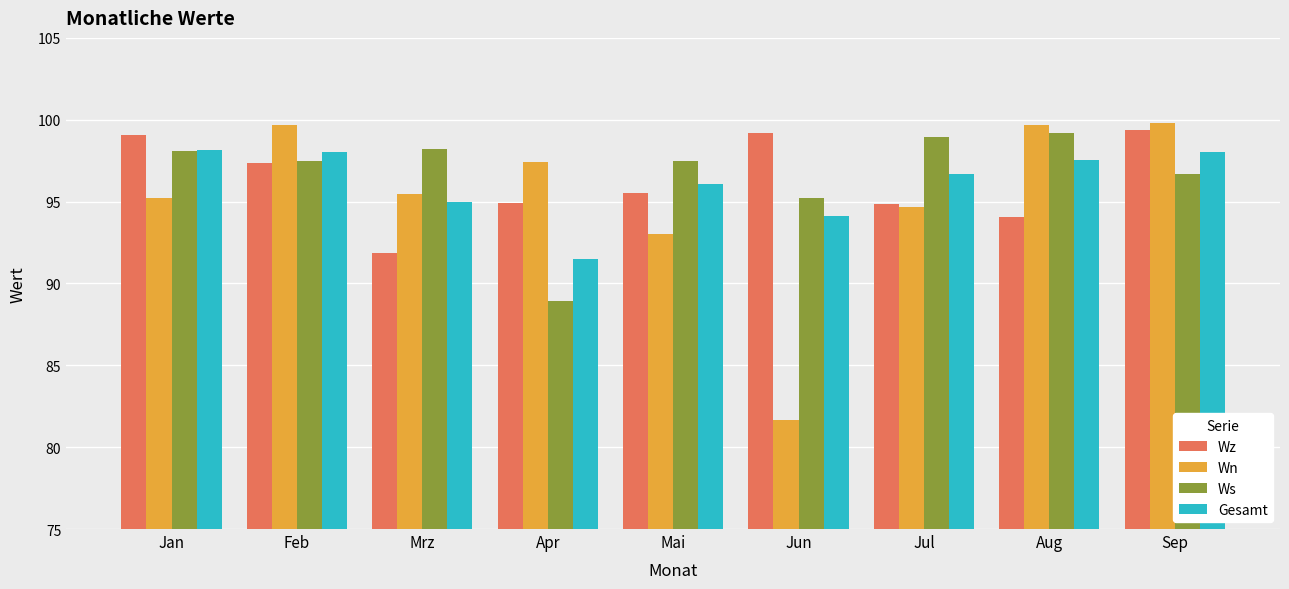

What is the maximum value shown in the chart?

99.8